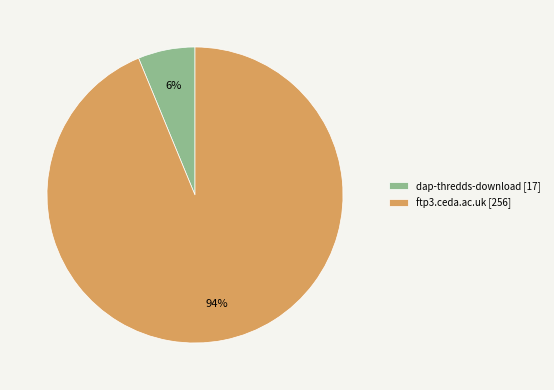

Do dap-thredds-download [17] and ftp3.ceda.ac.uk [256] together represent more than half of the pie?

Yes